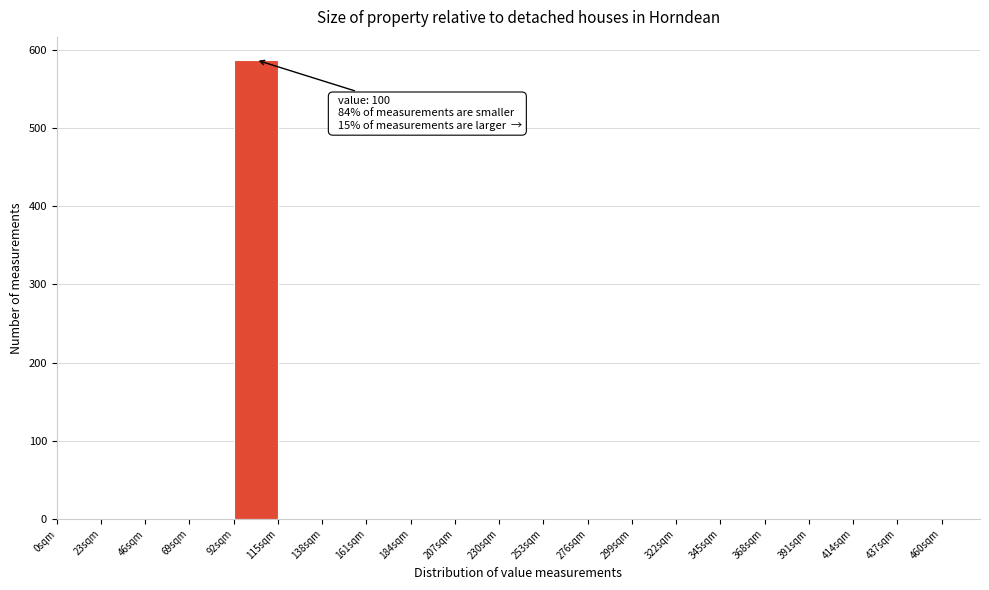

Over which range of the x-axis is the bar tallest?

92 to 115